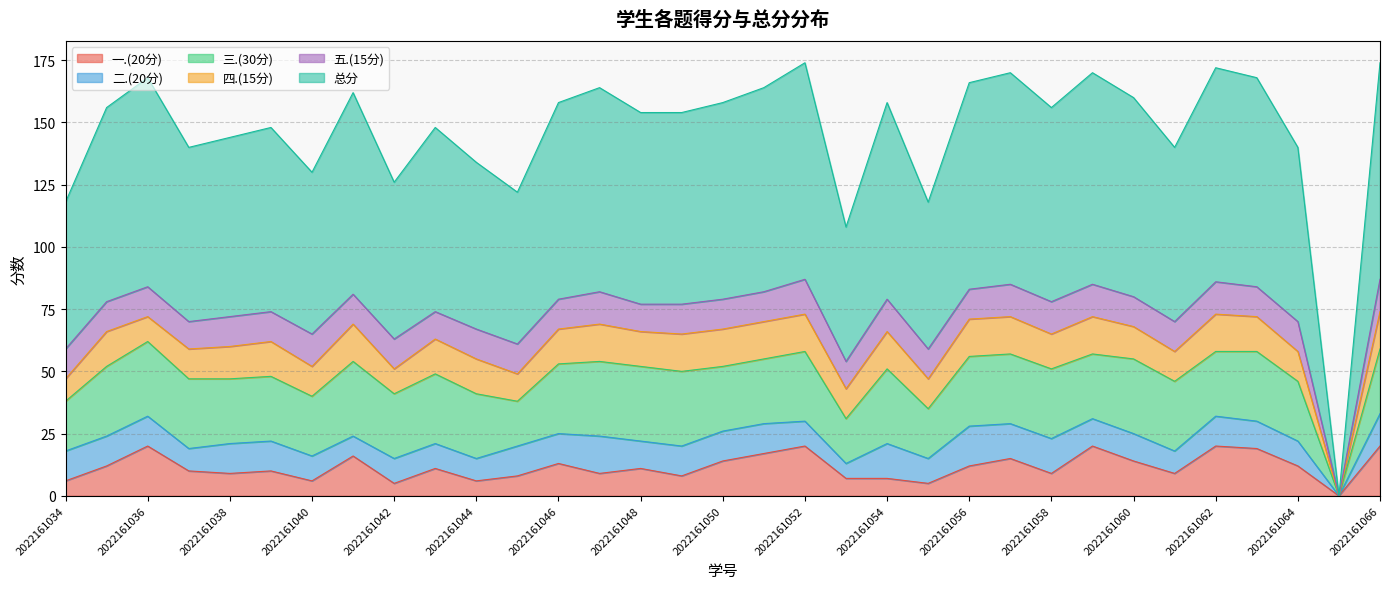

What is the average value of the 二.(20分) series?

11